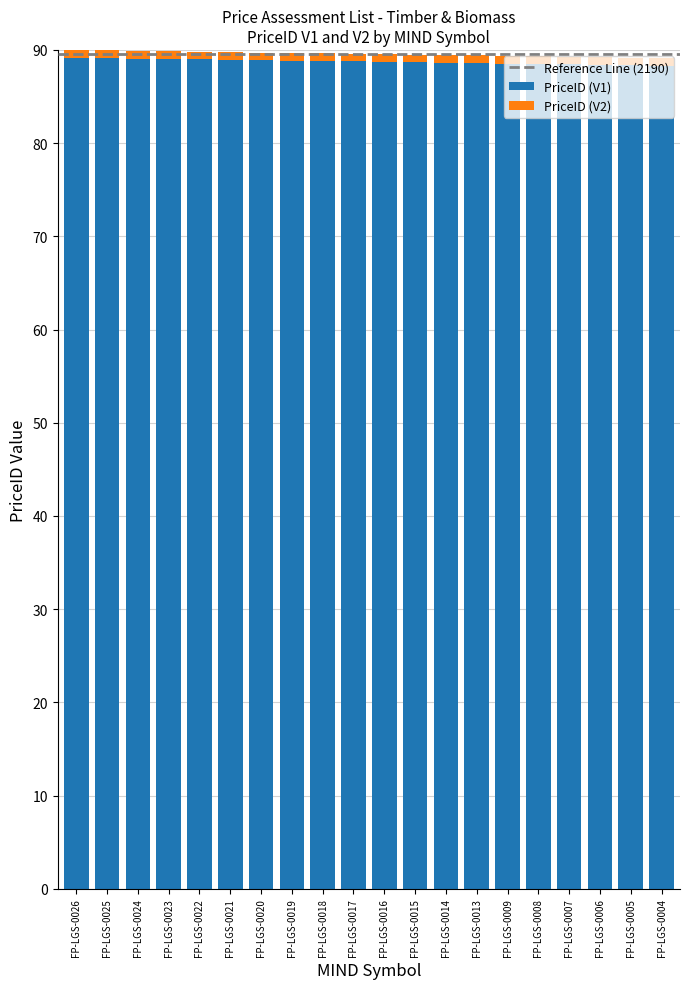

How many bars are there in total?

20